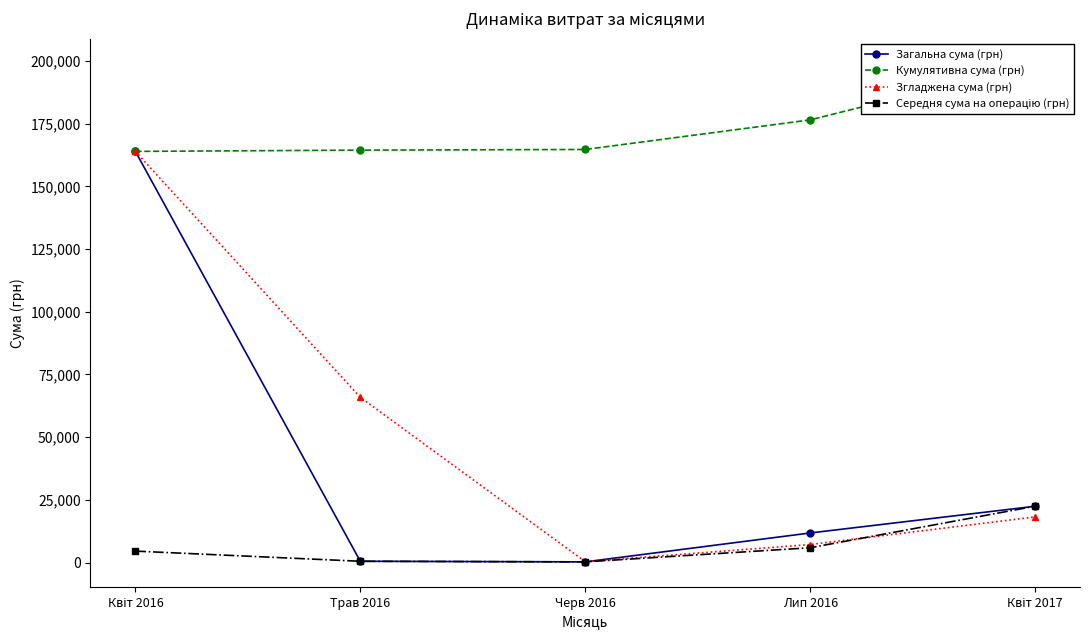

At Черв 2016, list the series in order from smallest to largest.

Загальна сума (грн), Середня сума на операцію (грн), Згладжена сума (грн), Кумулятивна сума (грн)